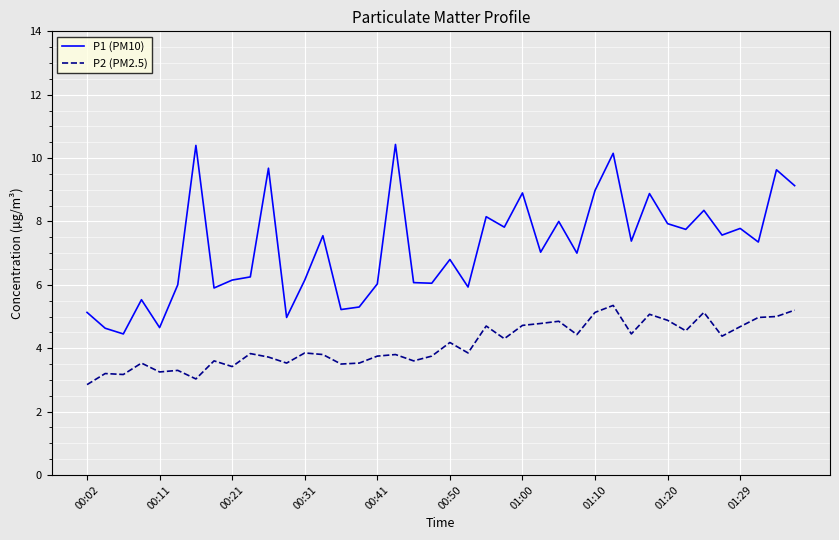

What is the greatest value displayed?

10.4